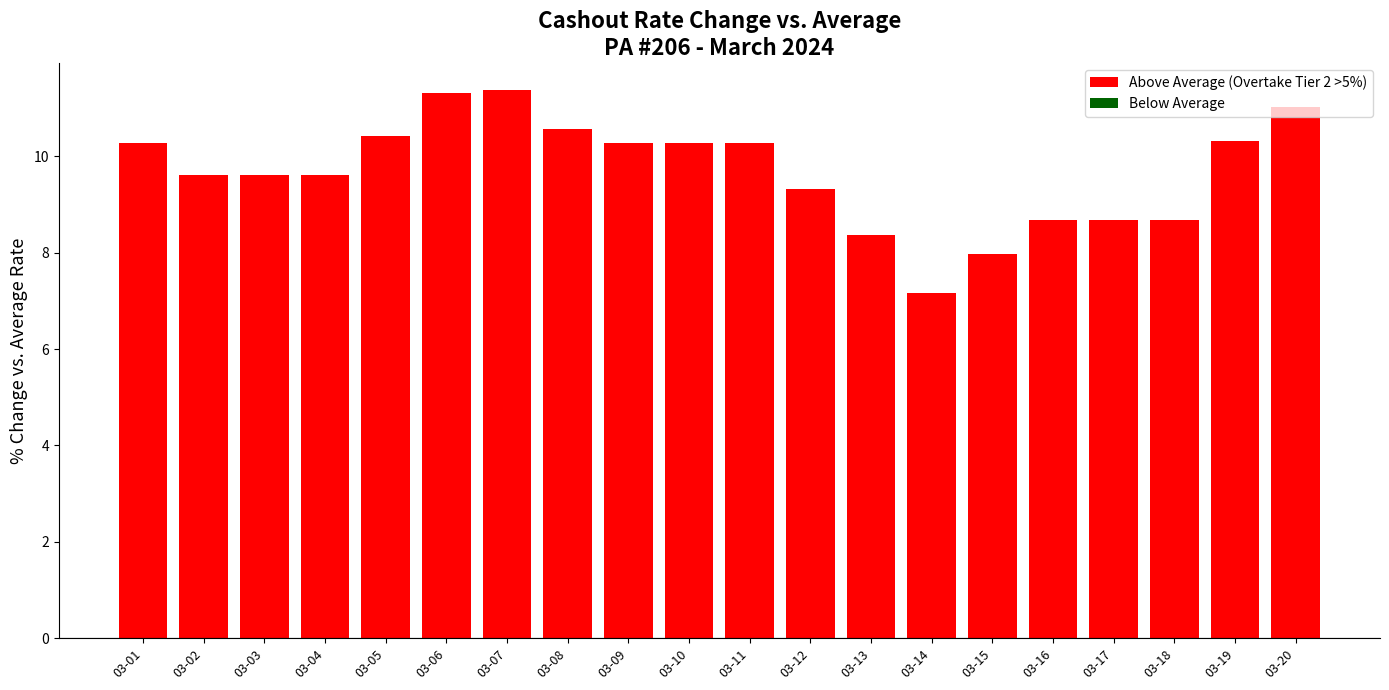

Are the bars grouped side by side (vs. stacked)?

No